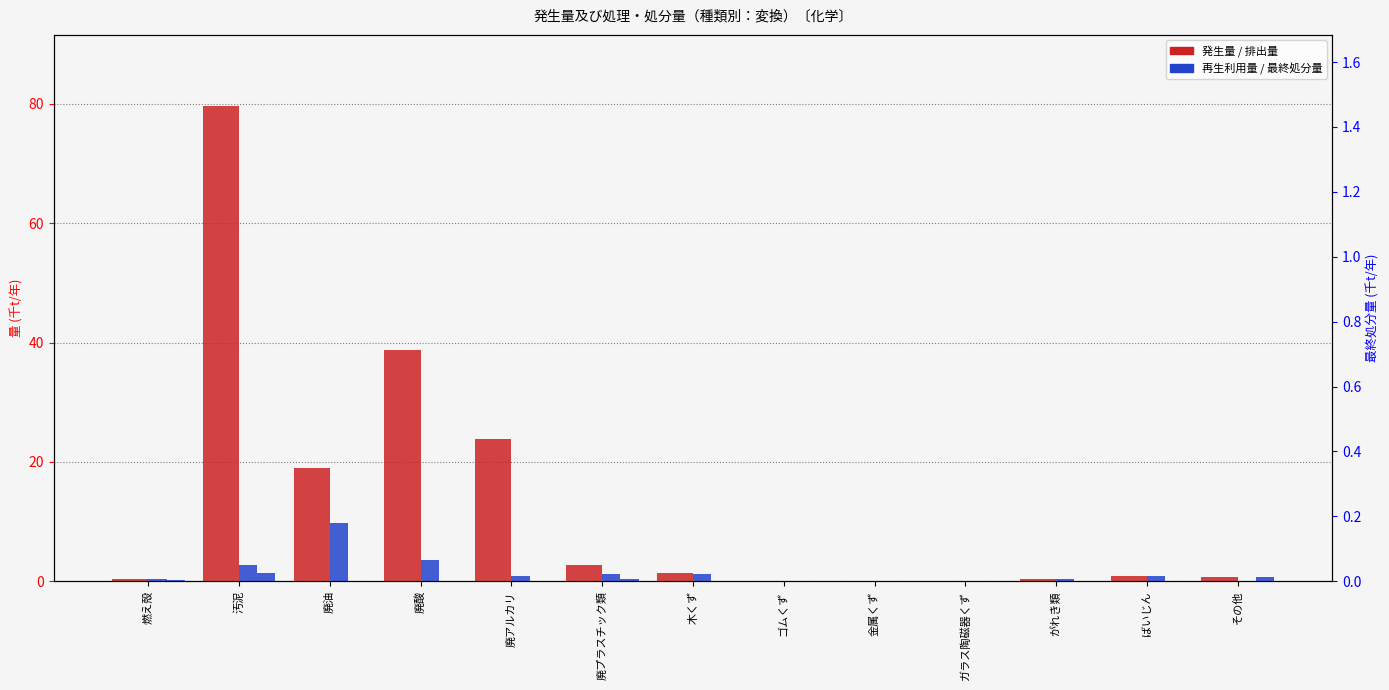

Between 廃プラスチック類 and その他, which is larger?

廃プラスチック類